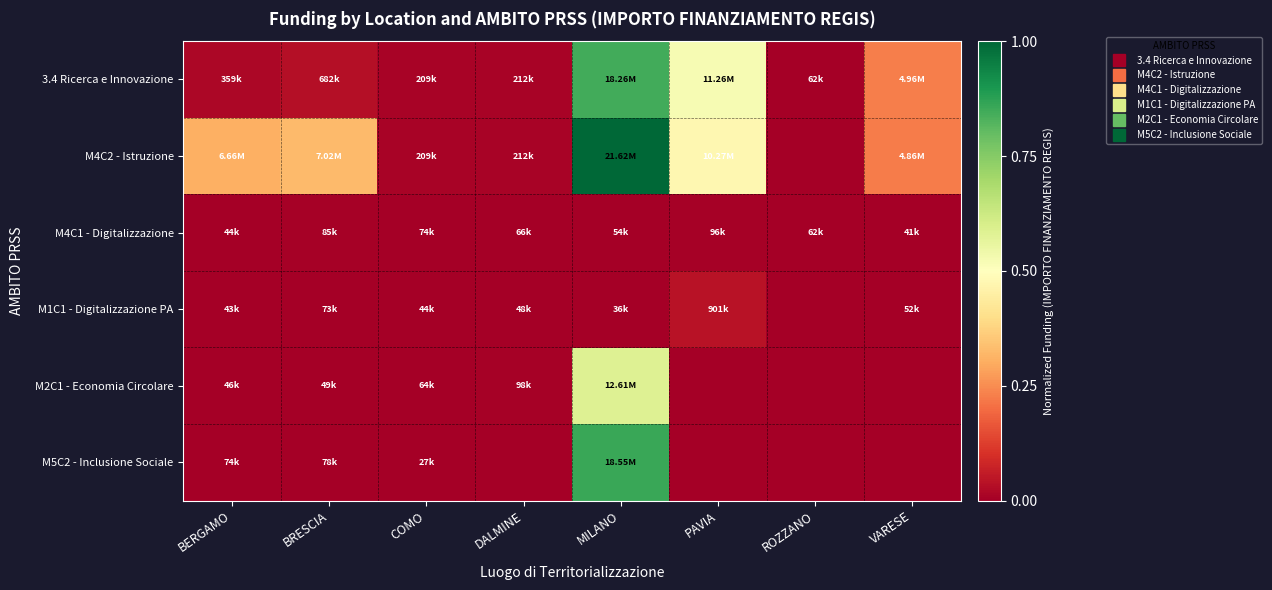

Between BRESCIA and DALMINE, which series saw the biggest shift?

M4C2 - Istruzione